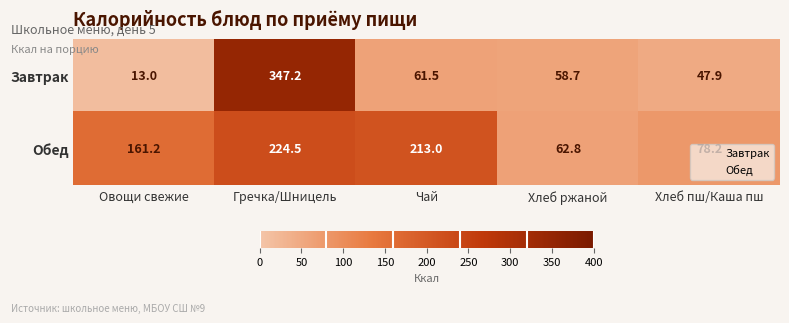

What is the smallest value displayed?

13.0